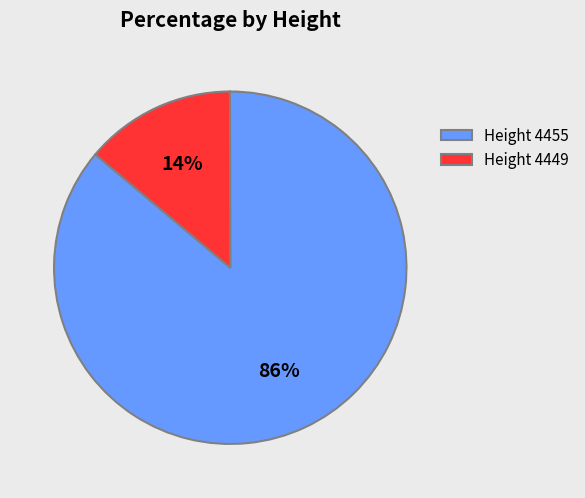

Is the sum of Height 4449 and Height 4455 greater than half?

Yes